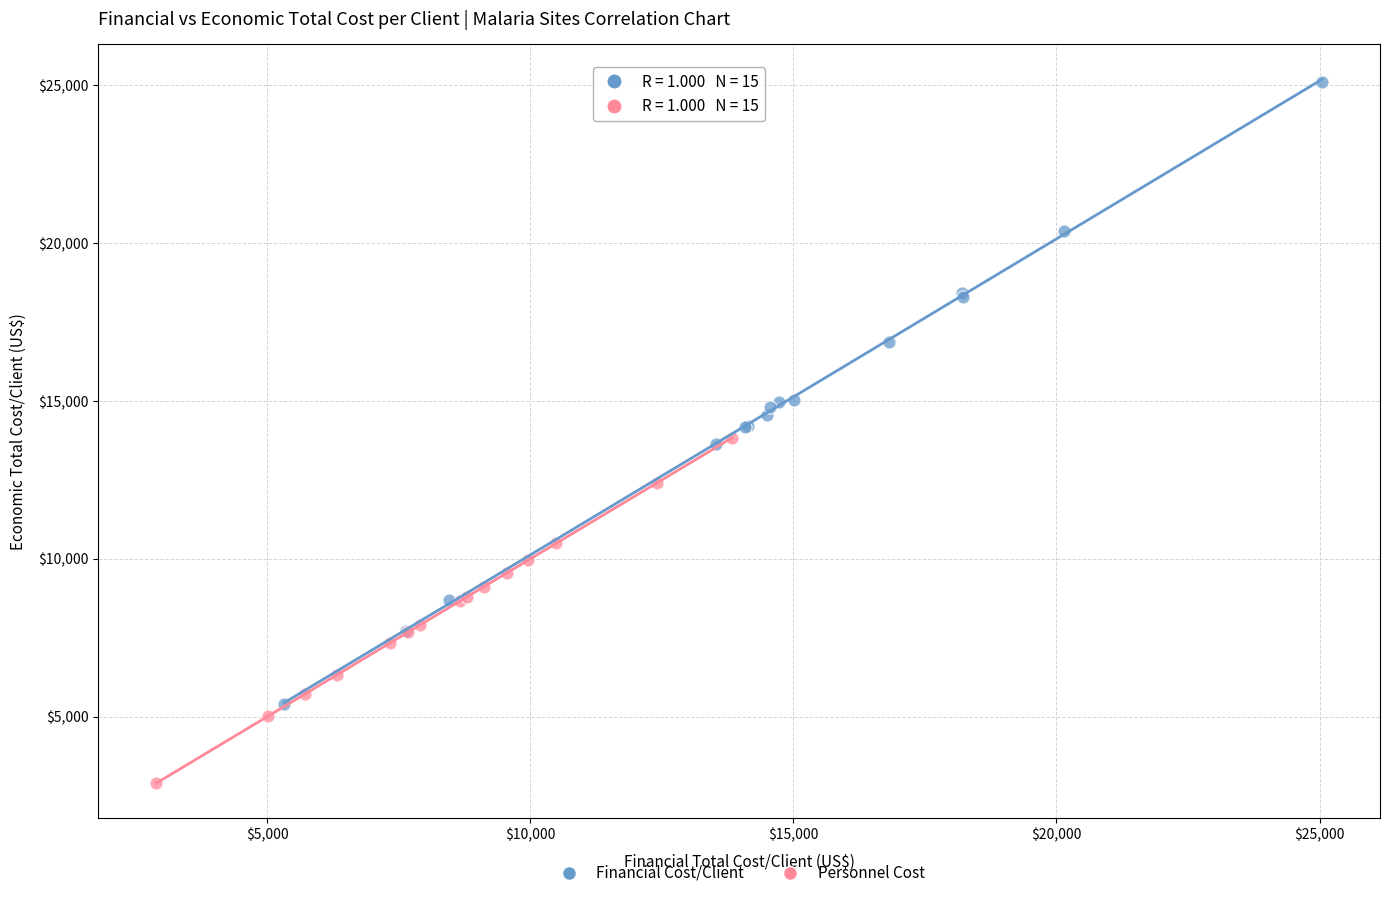

Which series reaches the maximum Y coordinate?

Financial Cost/Client